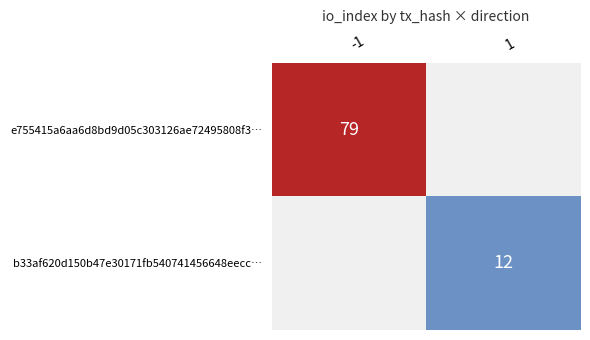

The e755415a6aa6d8bd9d05c303126ae72495808f3… series shows 29 at -1. True or false?

False